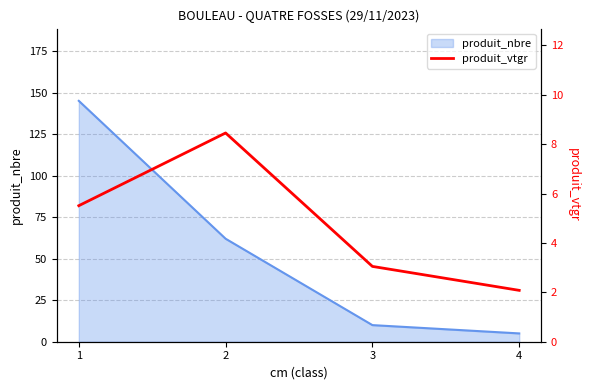

True or false: produit_nbre has more than 1 points higher than both neighbors.

False